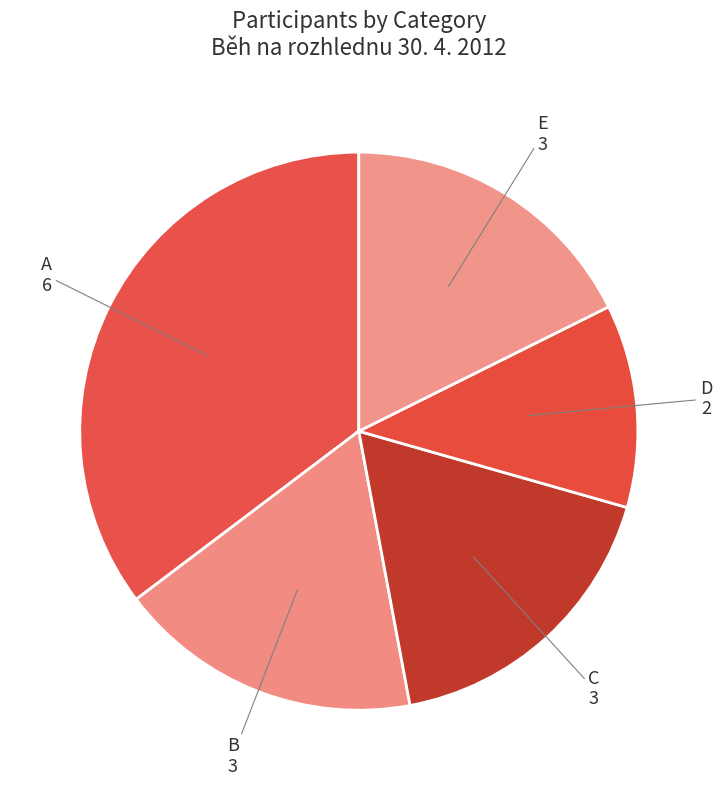

What is the largest slice in the pie chart?

A